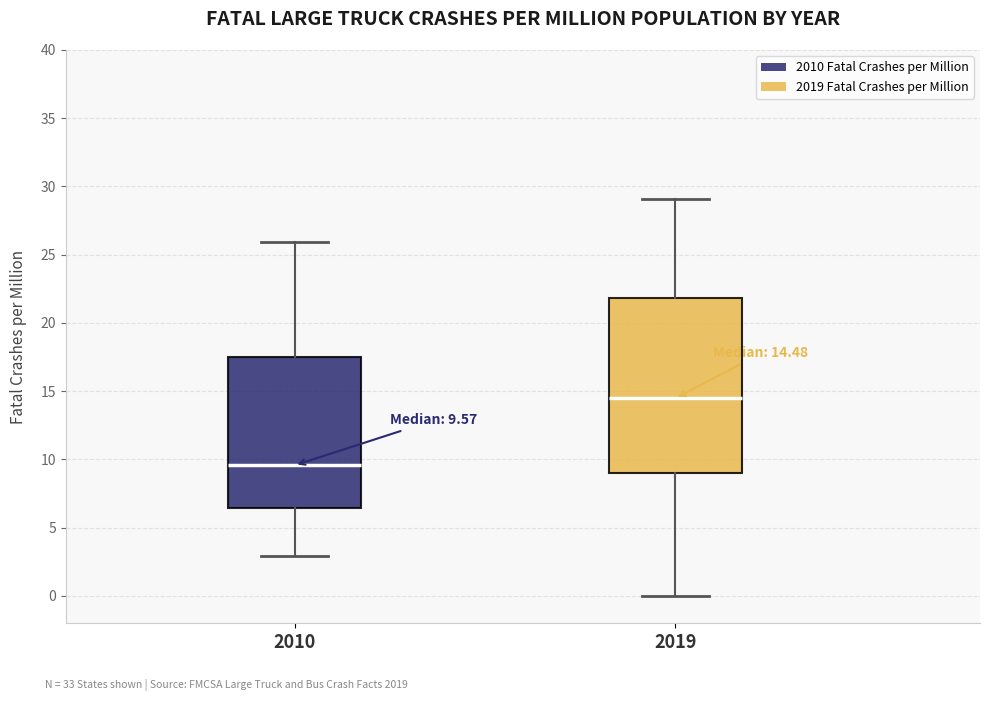

Which box is the tallest, from its lower edge to its upper edge?

2019